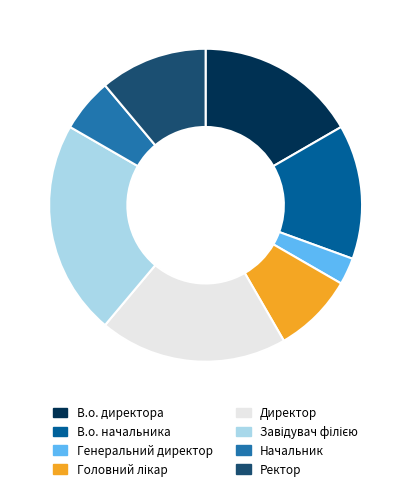

How many segments does this pie chart have?

8